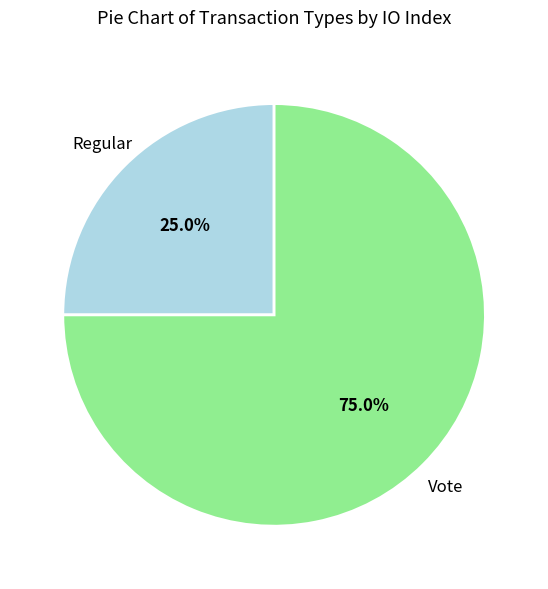

Does any single category account for the majority?

Yes